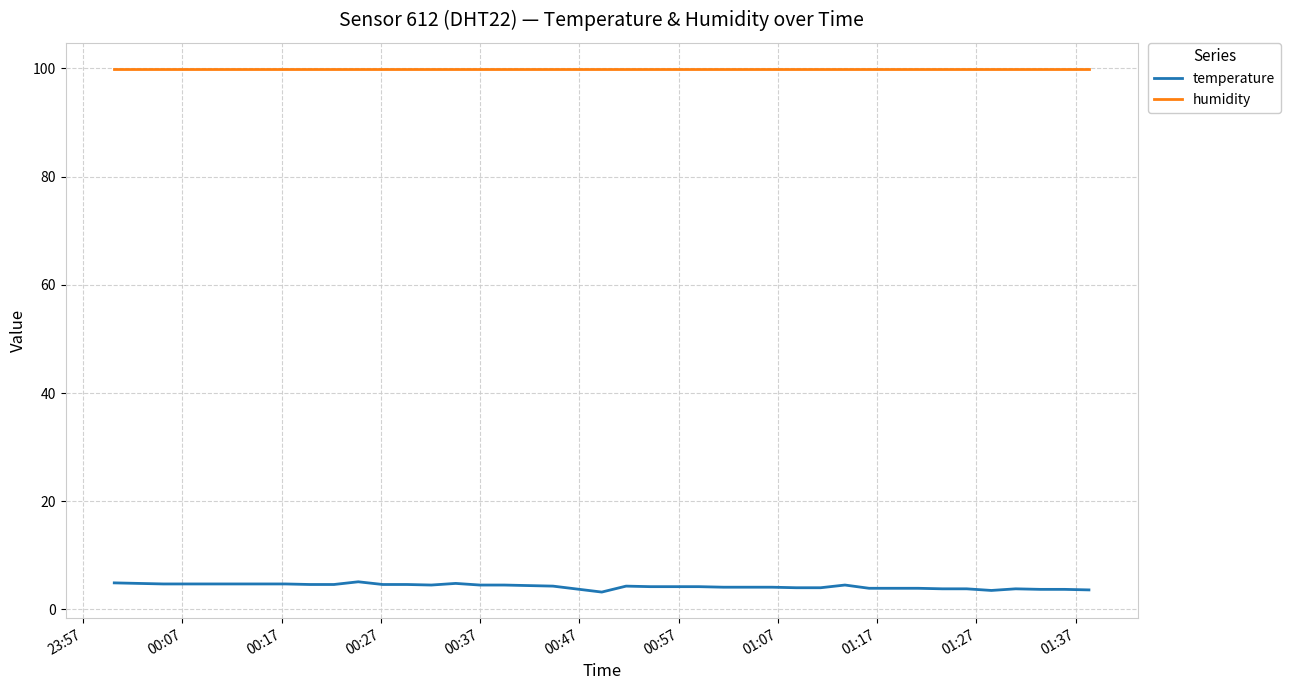

List the series in order of their peak value, highest first.

humidity, temperature